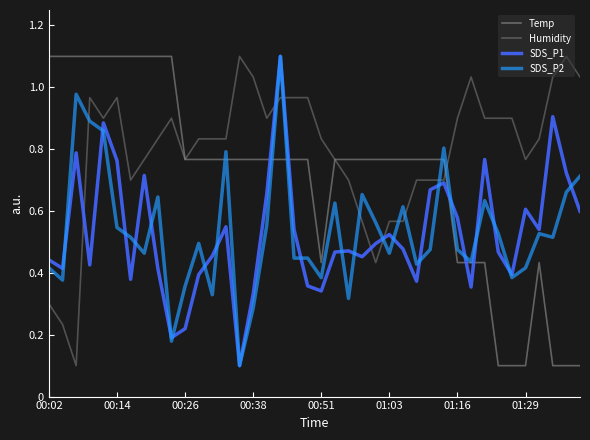

True or false: Humidity and SDS_P1 intersect in this chart.

True